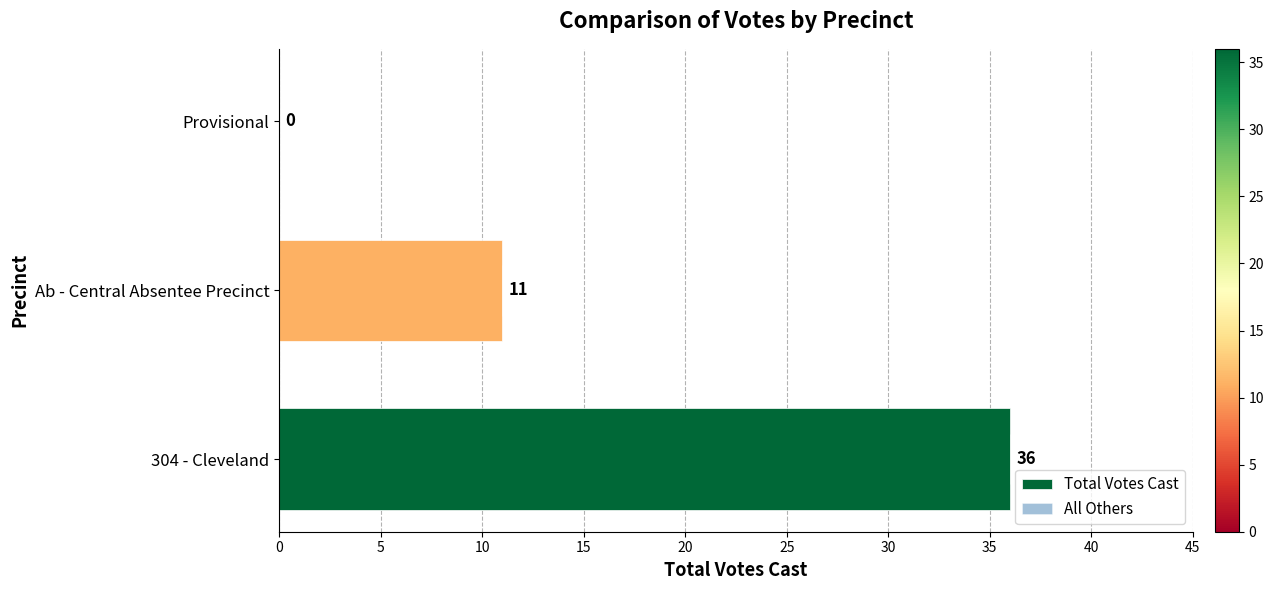

Are the bars horizontal?

Yes